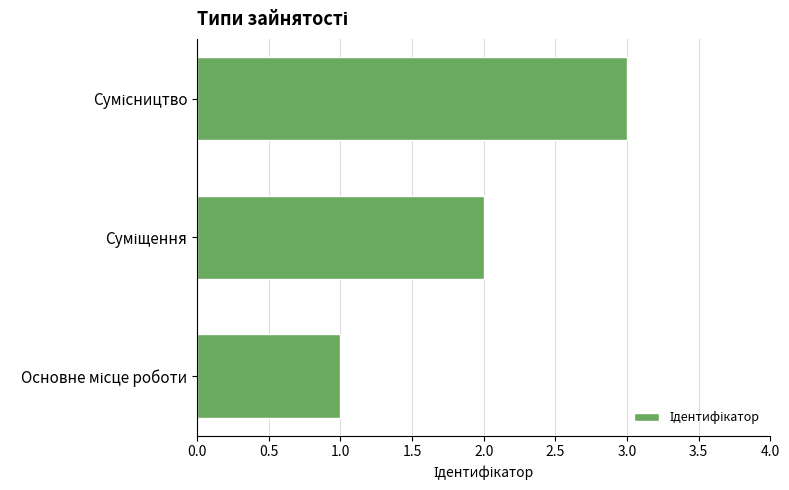

What is the greatest value displayed?

3